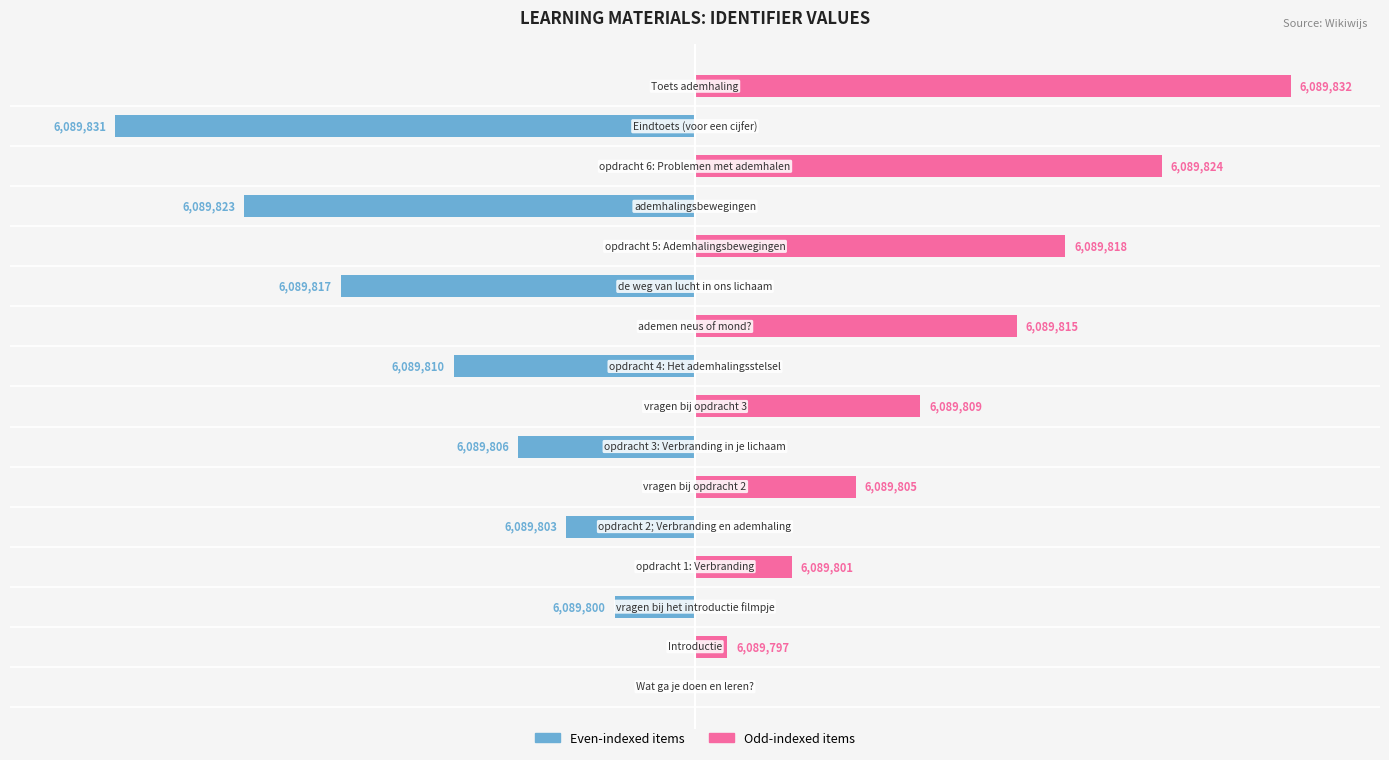

True or false: Even-indexed items has a value of -10.0 at 50.

False